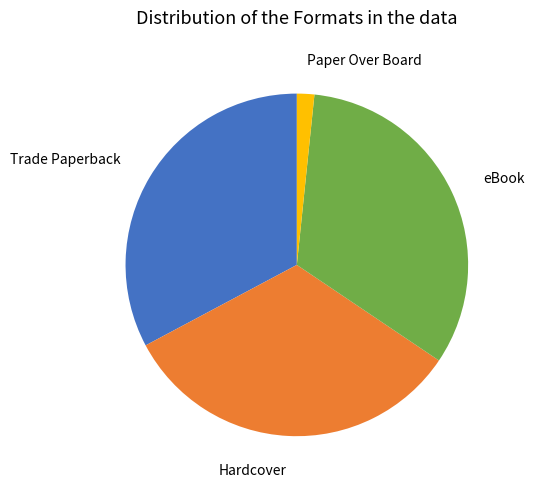

Is there any slice that represents more than half of the pie?

No